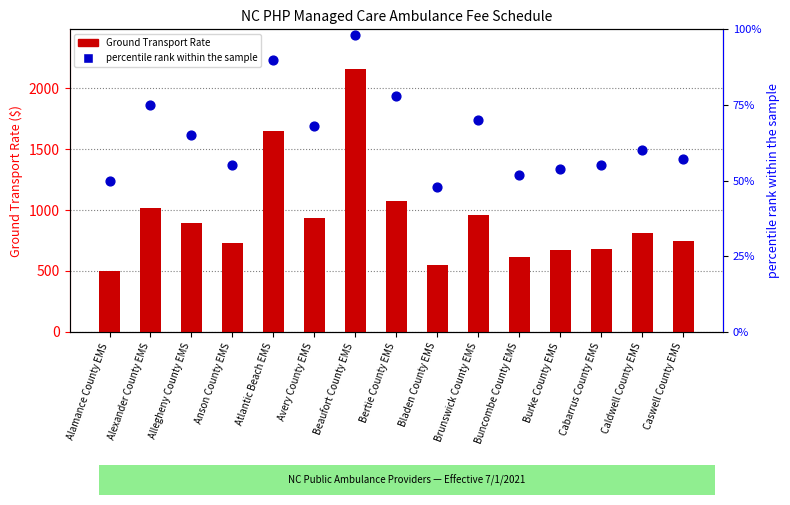

Which series contains the lowest Y value?

percentile rank within the sample